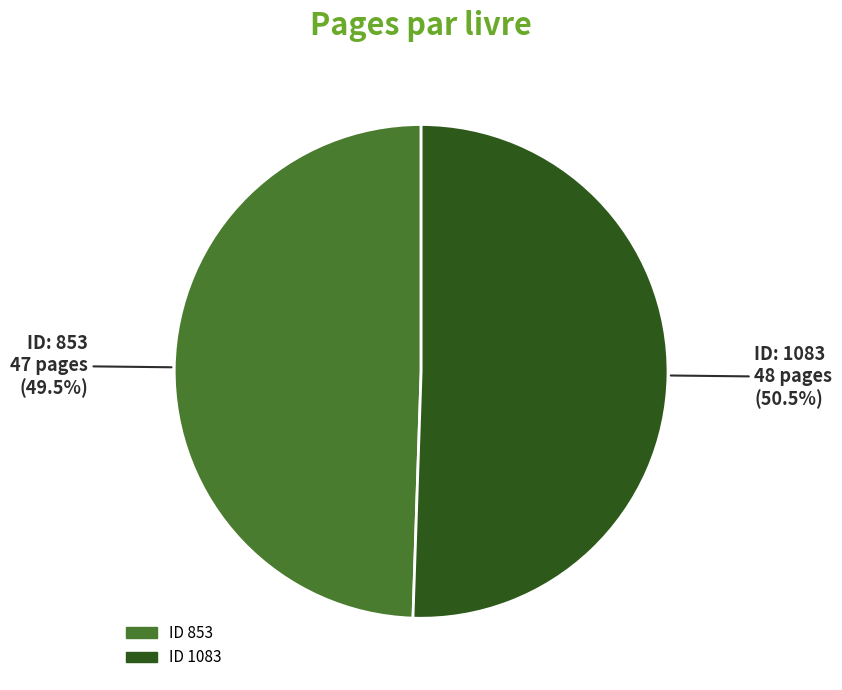

Which slice is the smallest?

ID 853